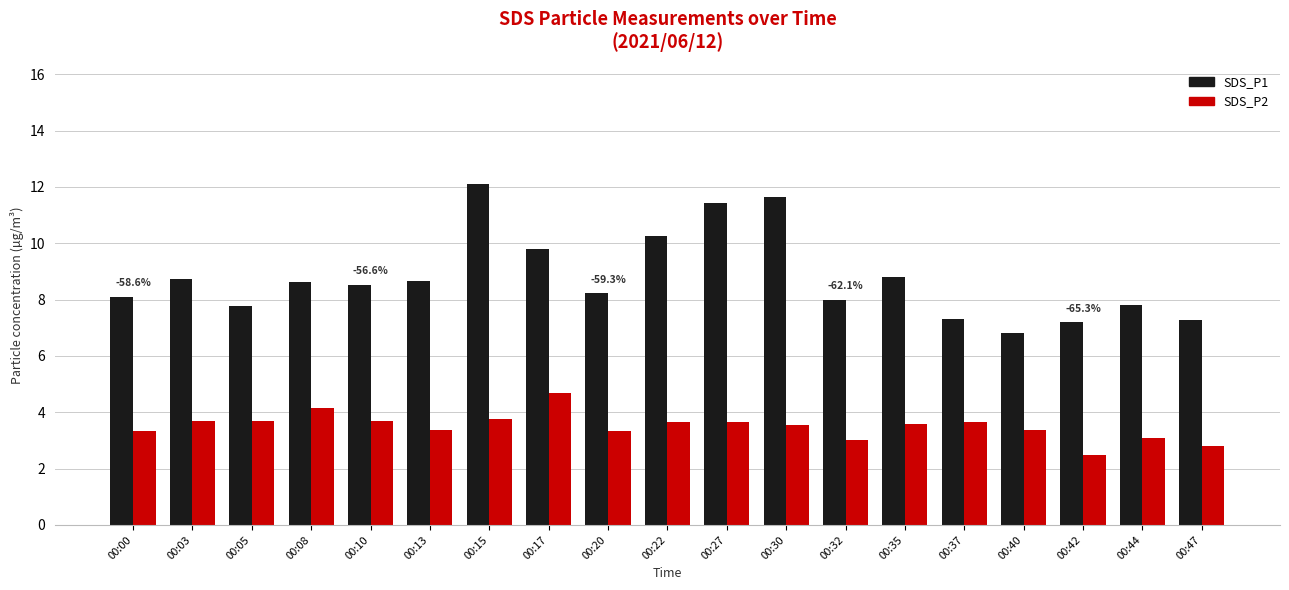

Is the value of SDS_P1 at 00:05 greater than the value of SDS_P2 at 00:27?

Yes